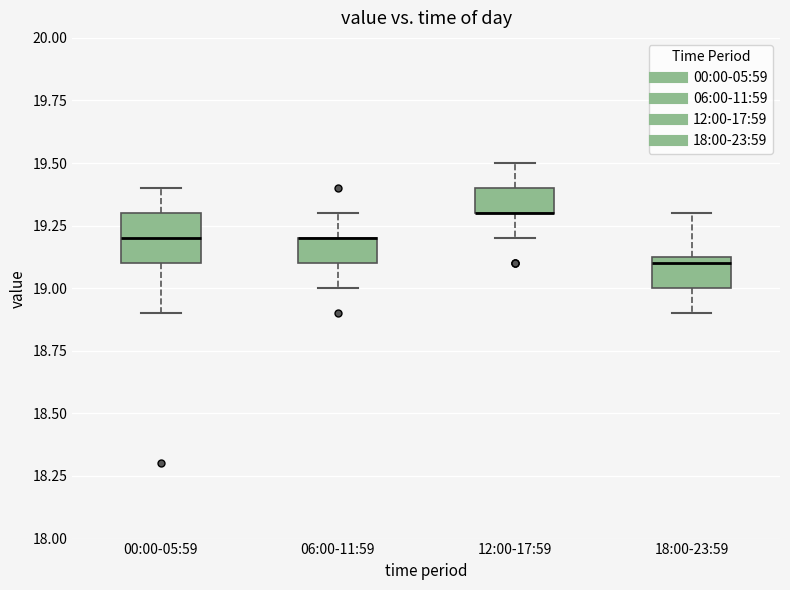

Which box is the tallest, from its lower edge to its upper edge?

00:00-05:59